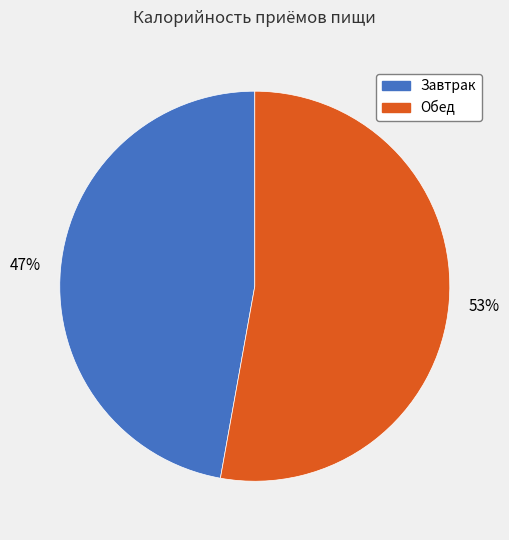

To the nearest percent, what is the combined percentage of Обед and Завтрак?

100%